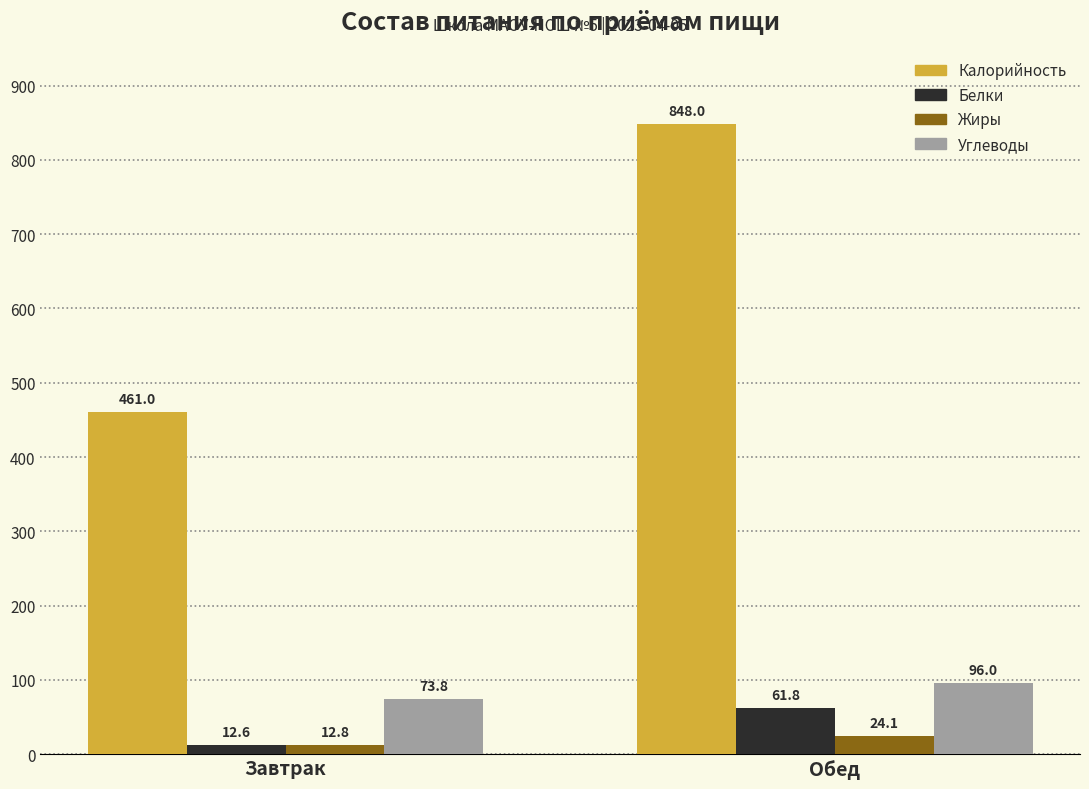

At Завтрак, list the series in order from largest to smallest.

Калорийность, Углеводы, Жиры, Белки